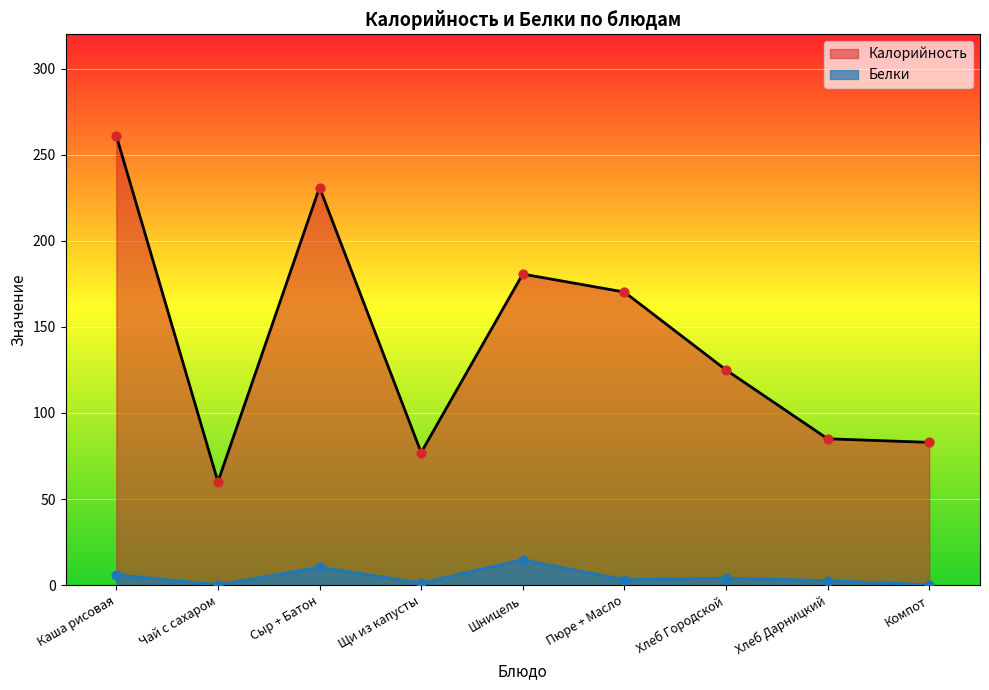

What are all the series names shown in the legend?

Калорийность, Белки